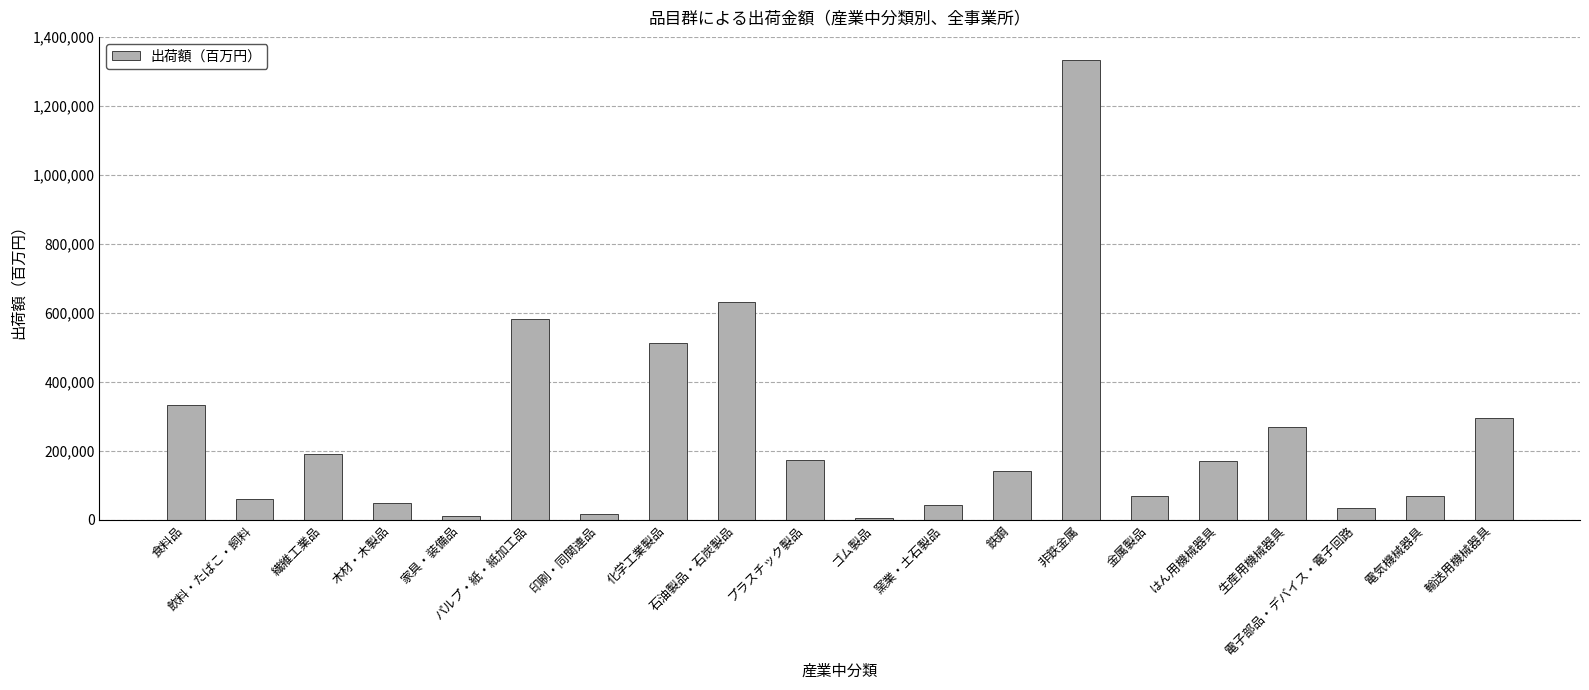

What is the average value?

249439